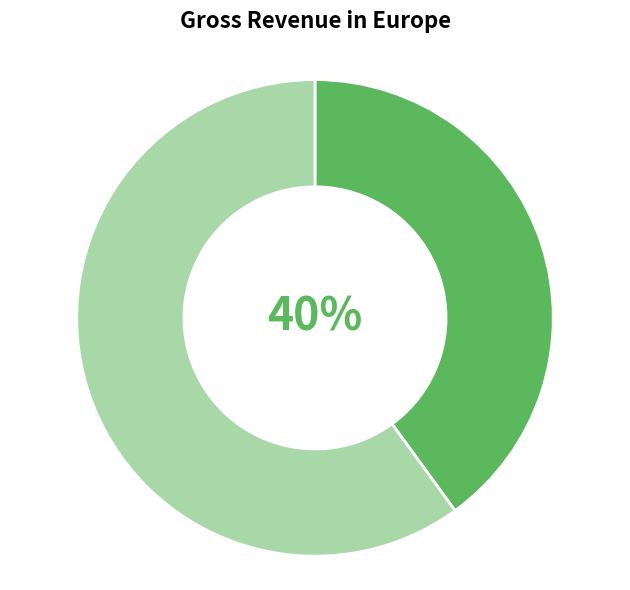

How many slices are in this pie chart?

2